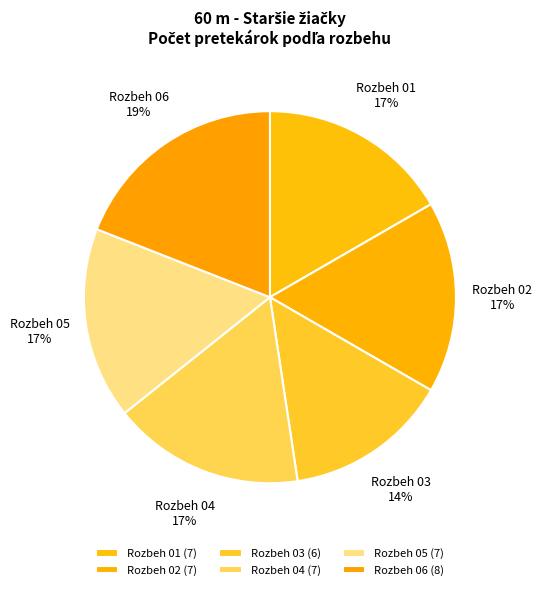

To the nearest percent, what portion does Rozbeh 03 represent?

14%